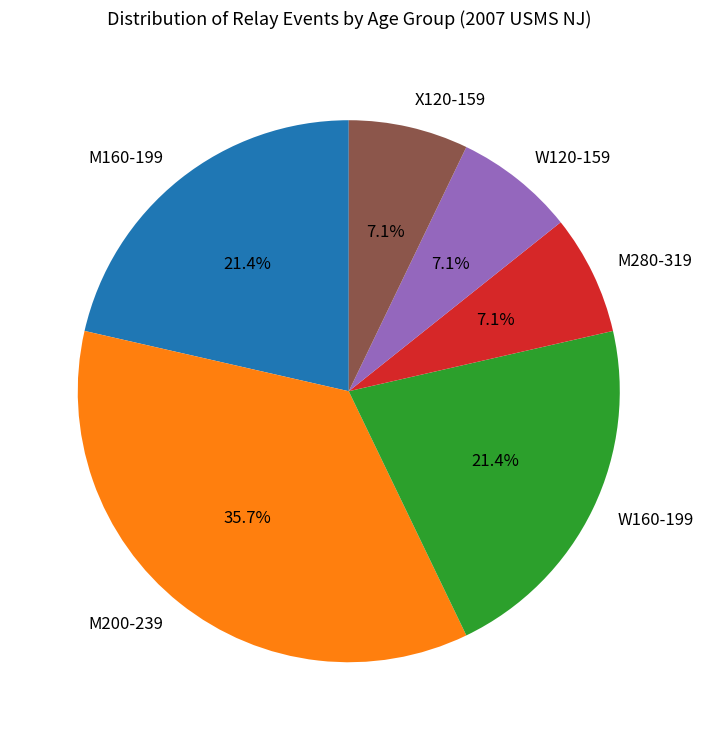

Does any single category account for the majority?

No